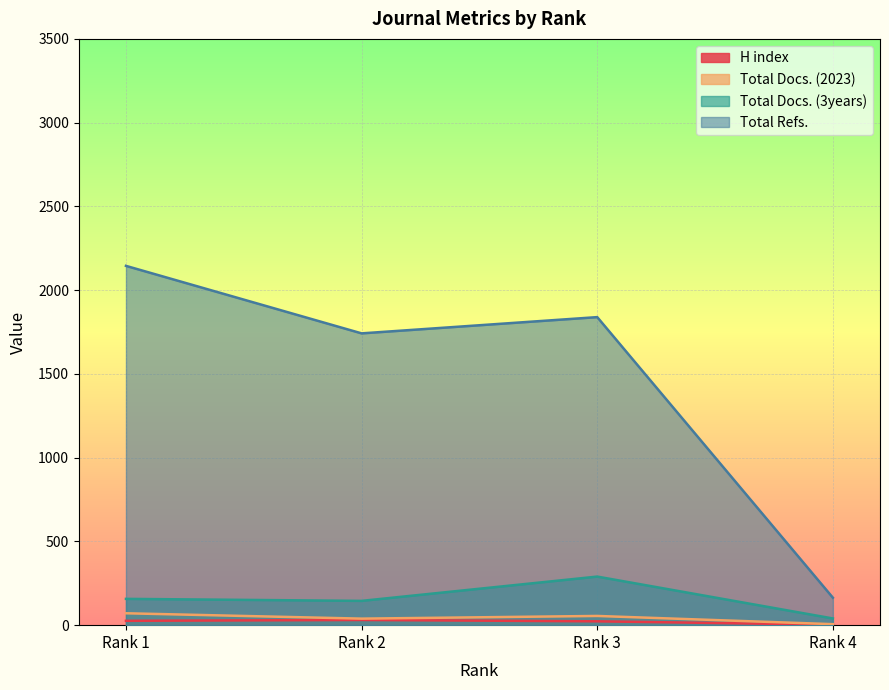

At which category does the chart reach its minimum across all series?

Rank 4